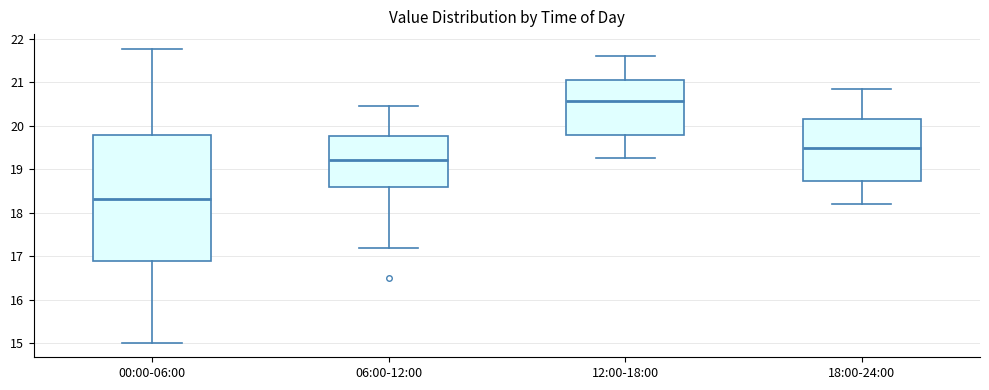

Reading left to right, read every box against the y-axis: the position of its median line, the range the box covers, and the ends of its whiskers. The values are not printed on the chart, so give them approximately, as read against the axis.

00:00-06:00: median 18.3, box 16.9 to 19.8, whiskers 15.0 to 21.8
06:00-12:00: median 19.2, box 18.6 to 19.8, whiskers 17.2 to 20.5
12:00-18:00: median 20.6, box 19.8 to 21.1, whiskers 19.3 to 21.6
18:00-24:00: median 19.5, box 18.7 to 20.2, whiskers 18.2 to 20.9